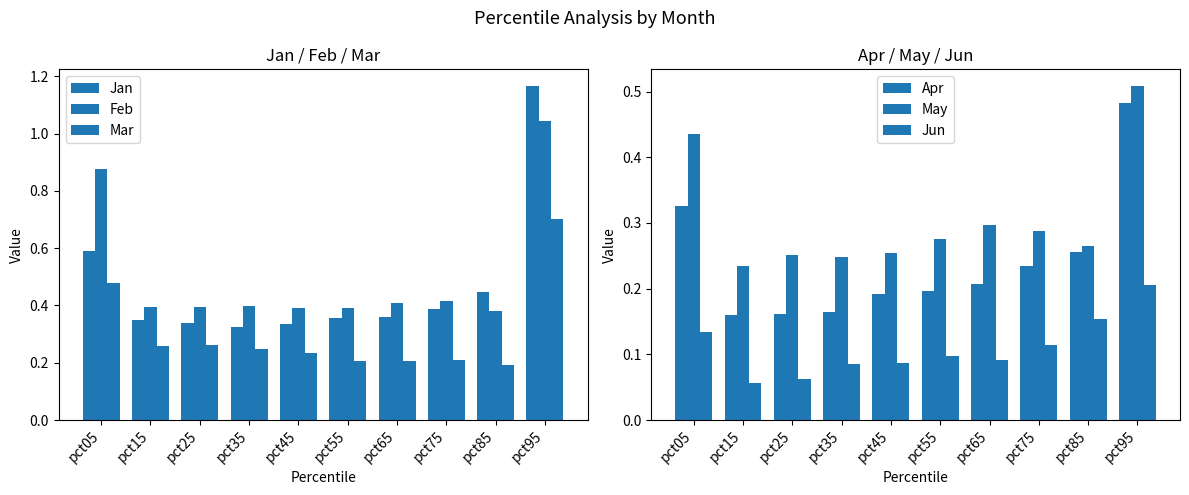

The May series shows 0.2 at pct35. True or false?

True